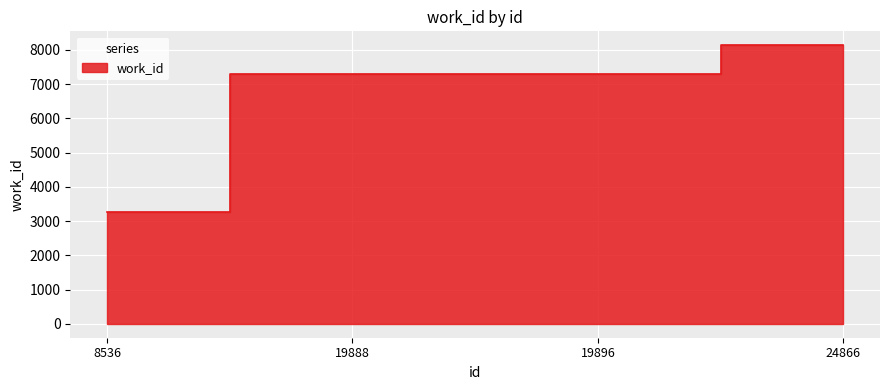

How many distinct data groups are displayed?

1